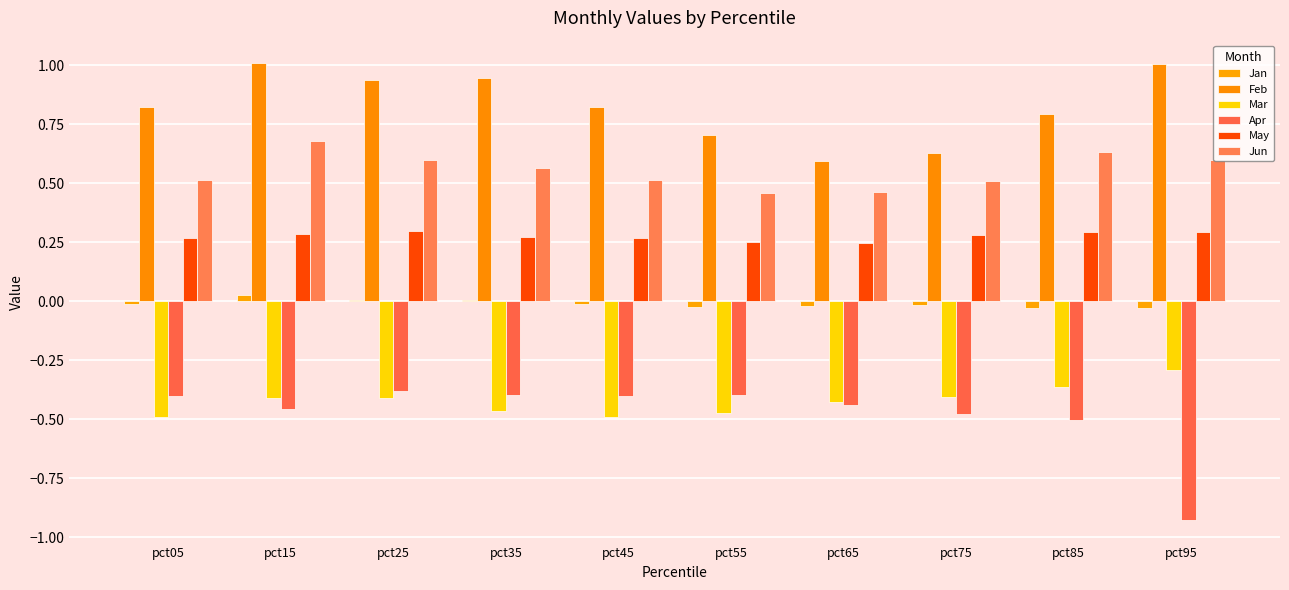

Which series has the largest range (max minus min)?

Apr